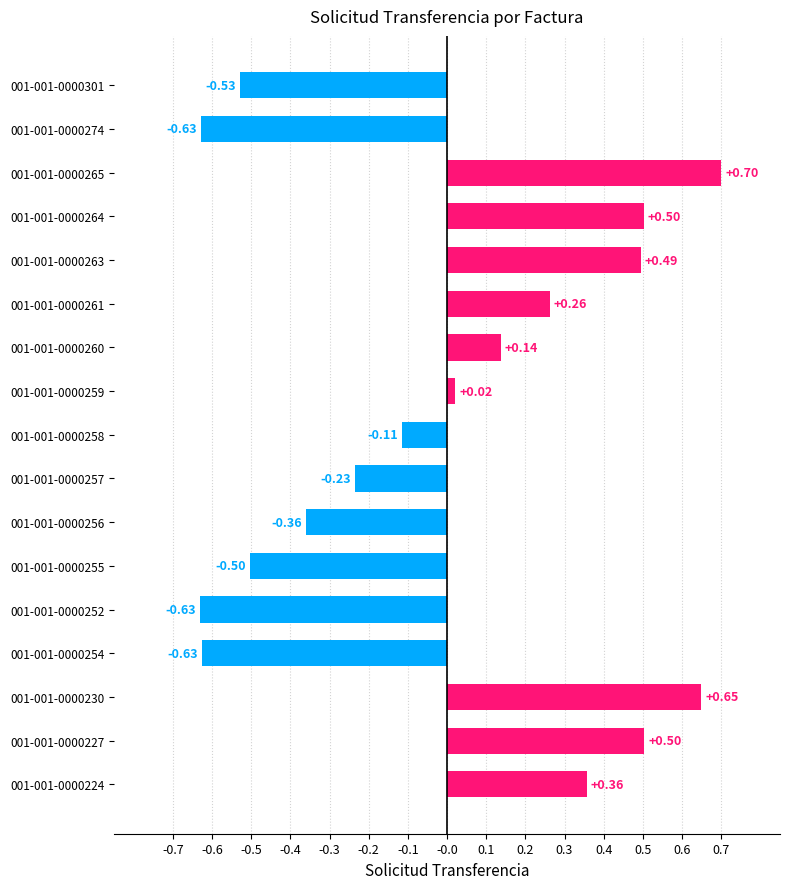

What is the difference between the maximum and second lowest values?

1.3